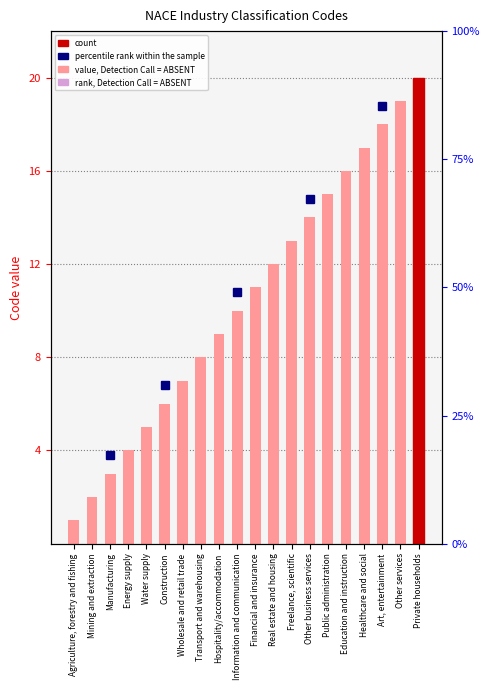

What is the label of the 19th bar from the right?

Mining and extraction